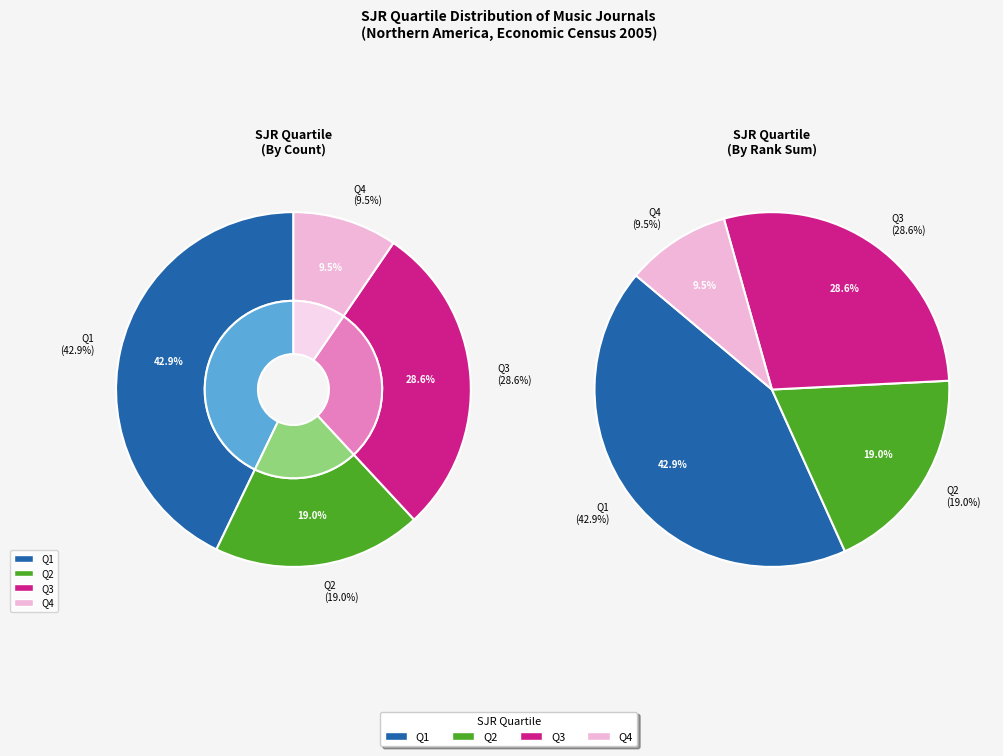

Count the number of slices in the pie.

4